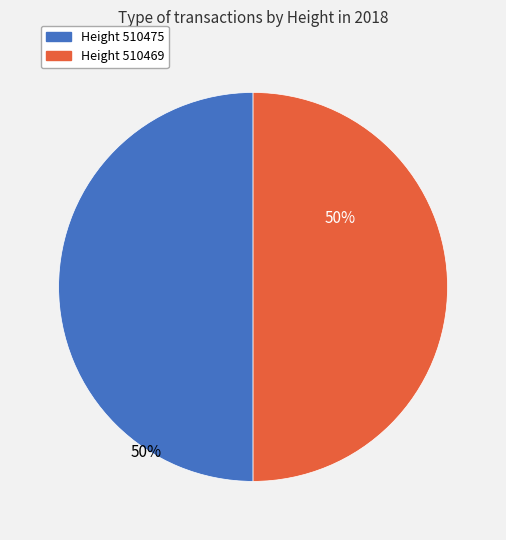

To the nearest percent, what is the average slice percentage?

50%